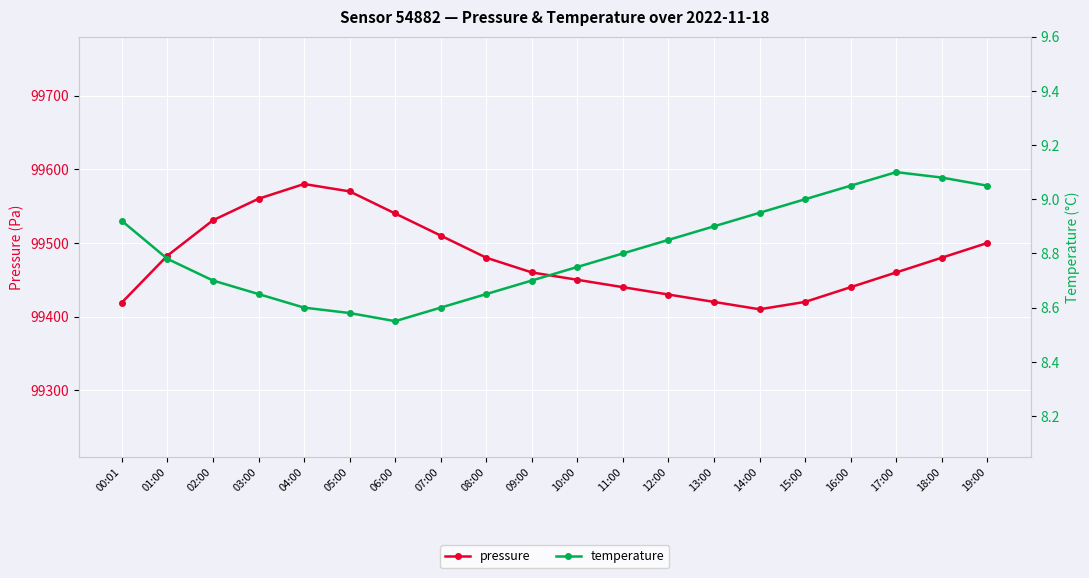

Which has a higher value, 13:00 or 10:00?

10:00